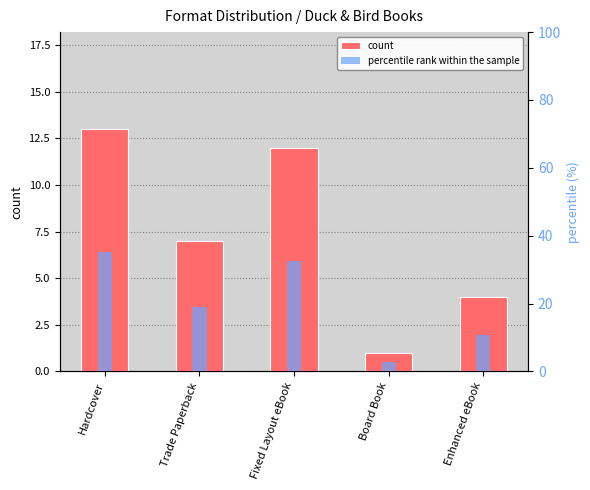

What are all the series names shown in the legend?

count, percentile rank within the sample